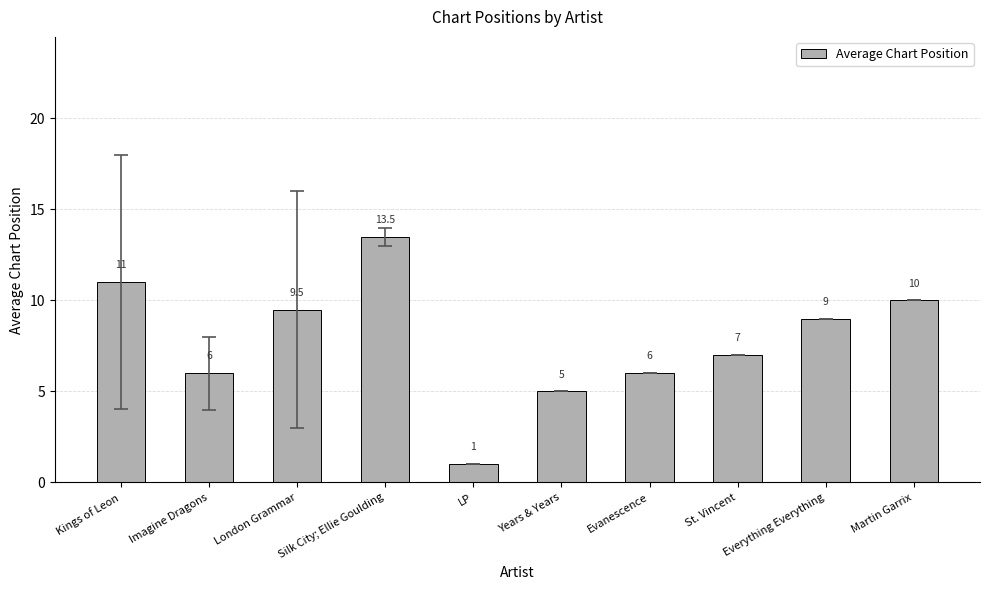

What is the smallest value displayed?

1.0